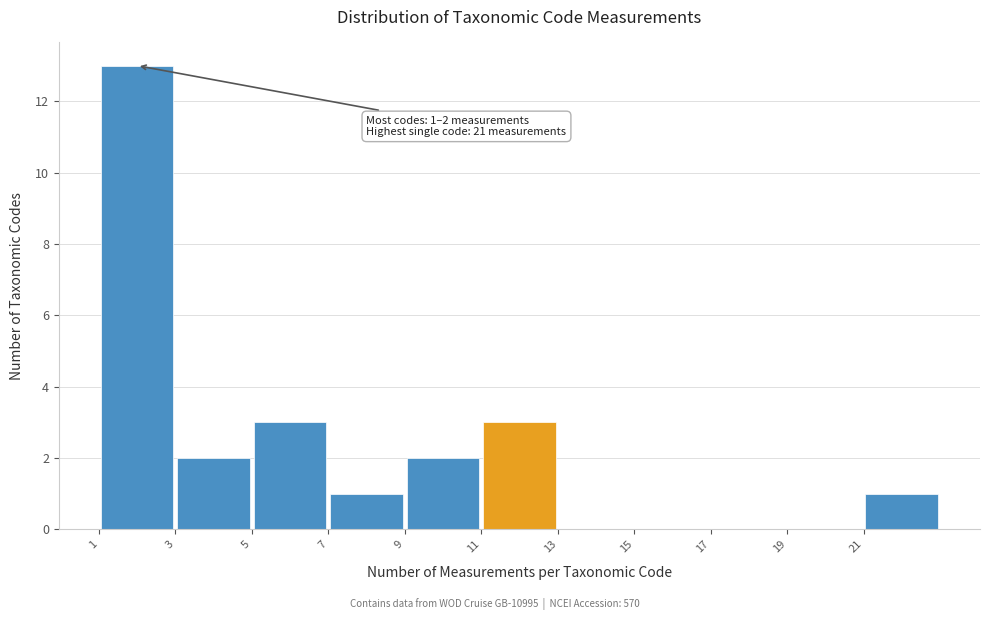

Which range on the x-axis has the tallest bar?

1 to 3